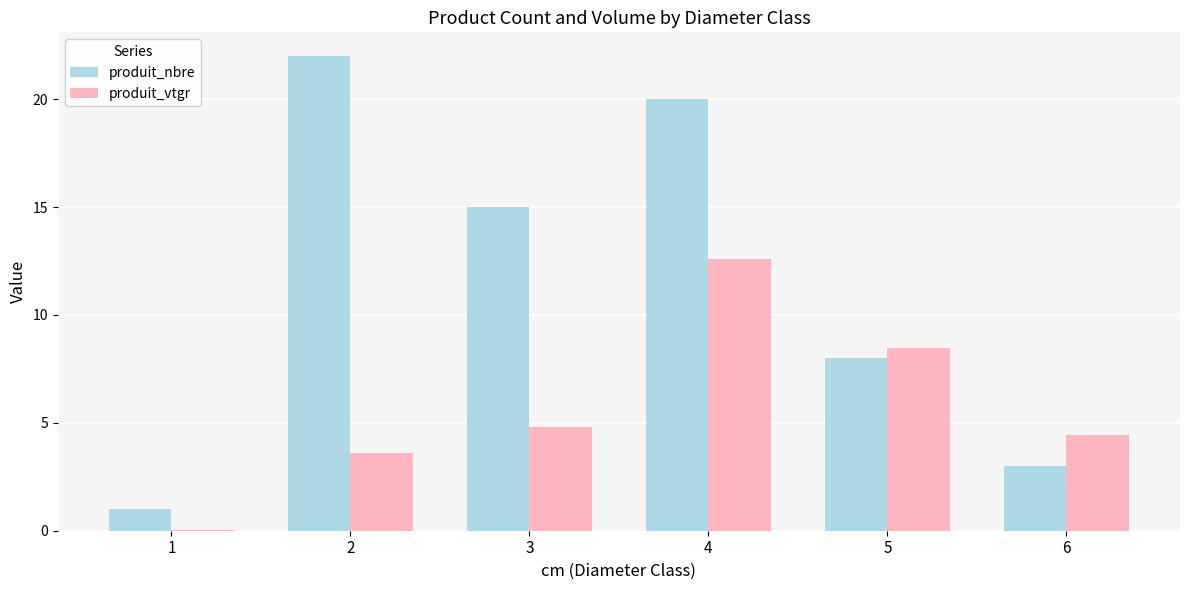

Is it true that produit_vtgr equals 3.6 at 2?

True